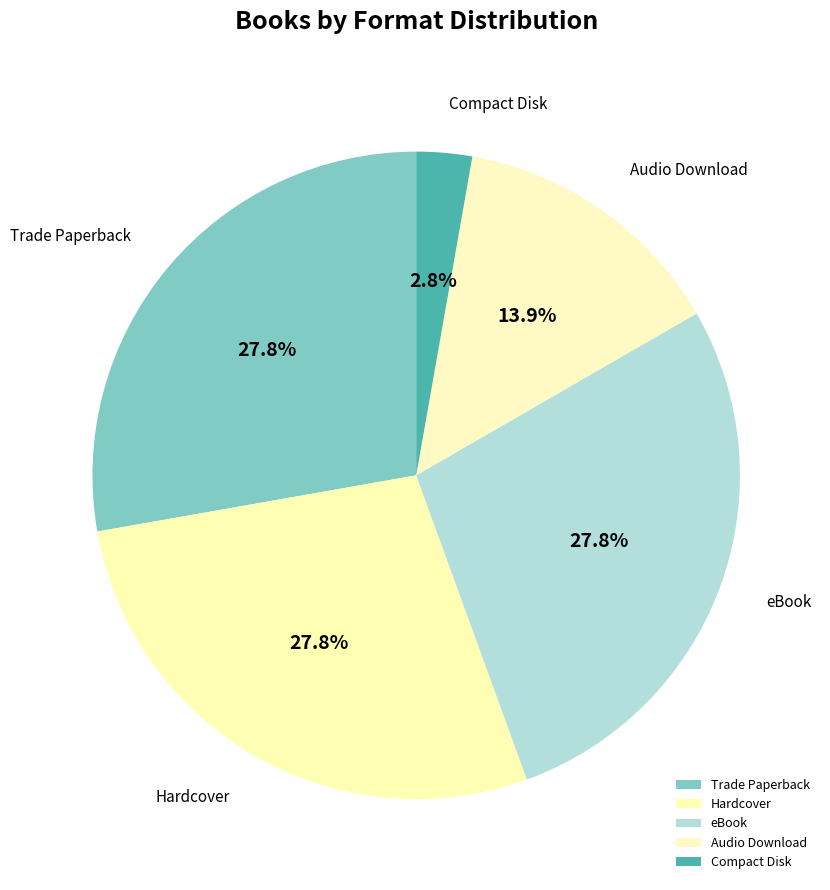

How many slices are in this pie chart?

5